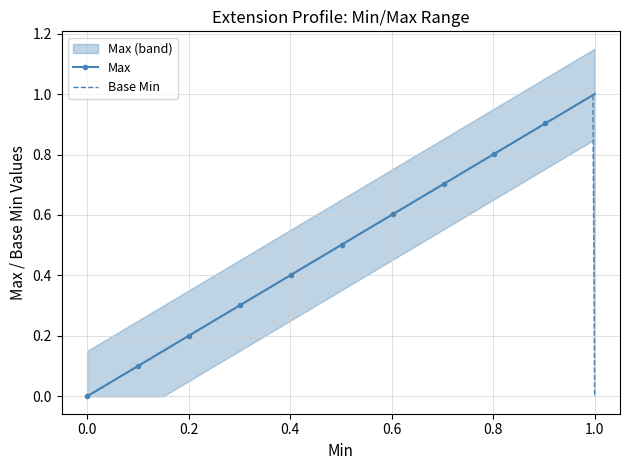

True or false: Base Min and Max intersect in this chart.

False